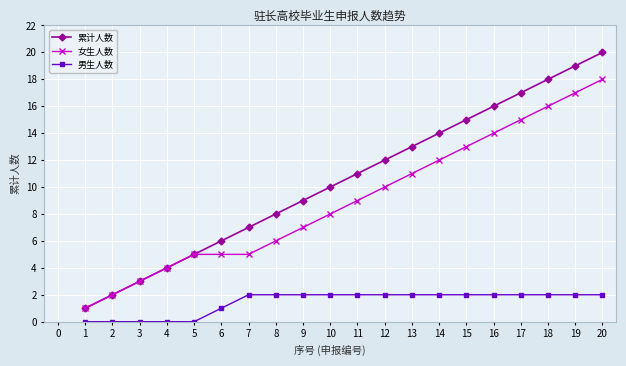

True or false: 女生人数 and 男生人数 cross at least once.

False